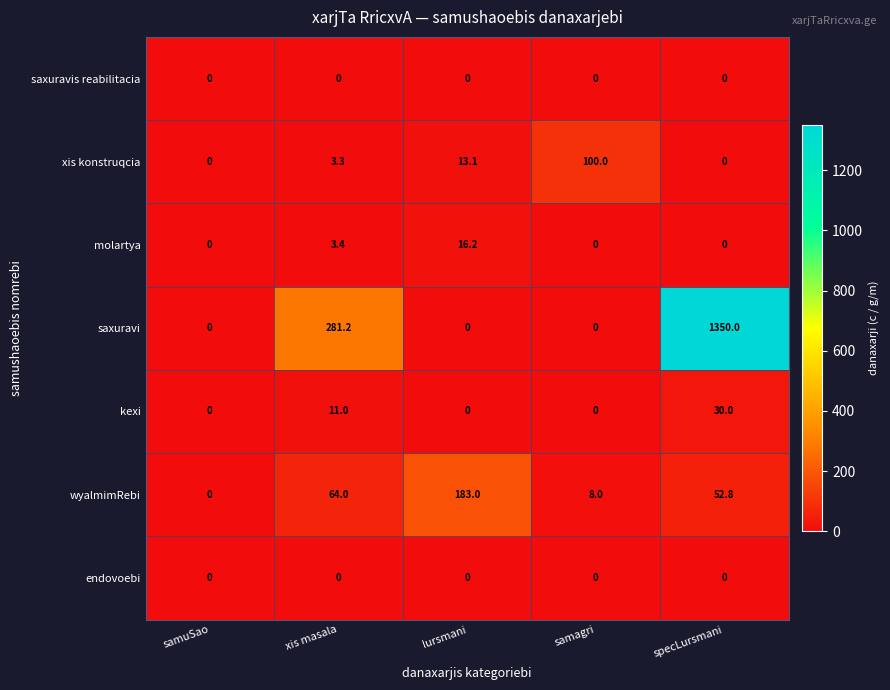

How many kexi values are between 0 and 11?

4